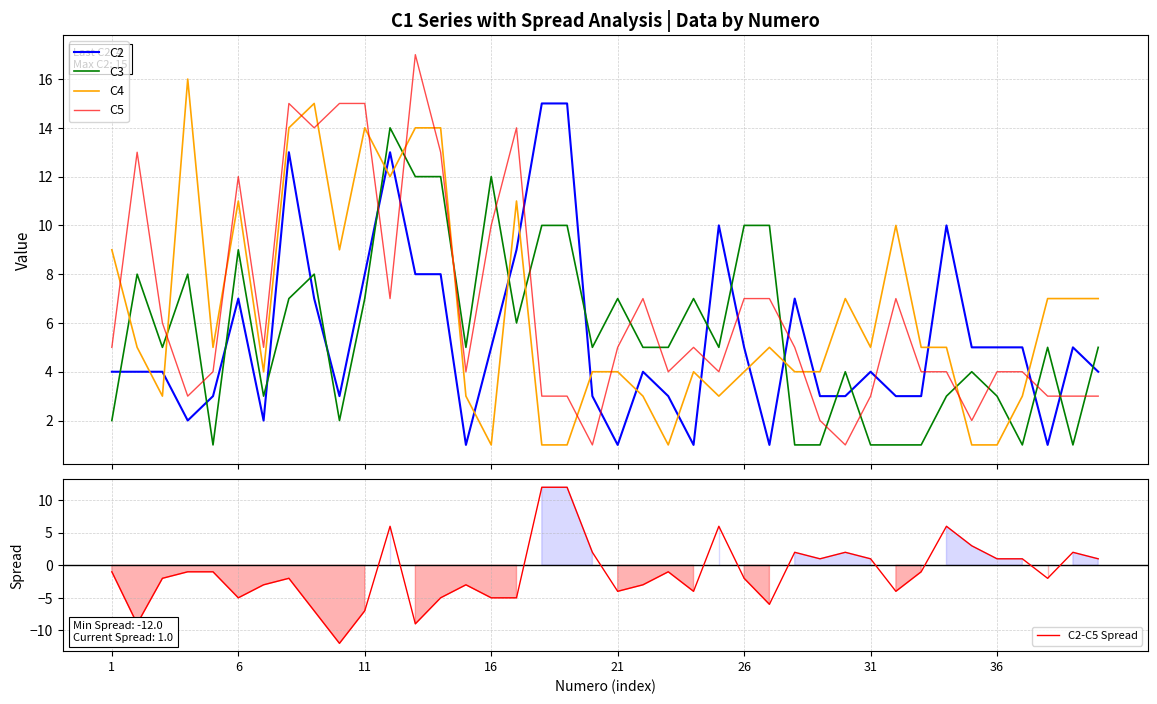

Which series ends up on top after the final intersection of C3 and C4?

C4